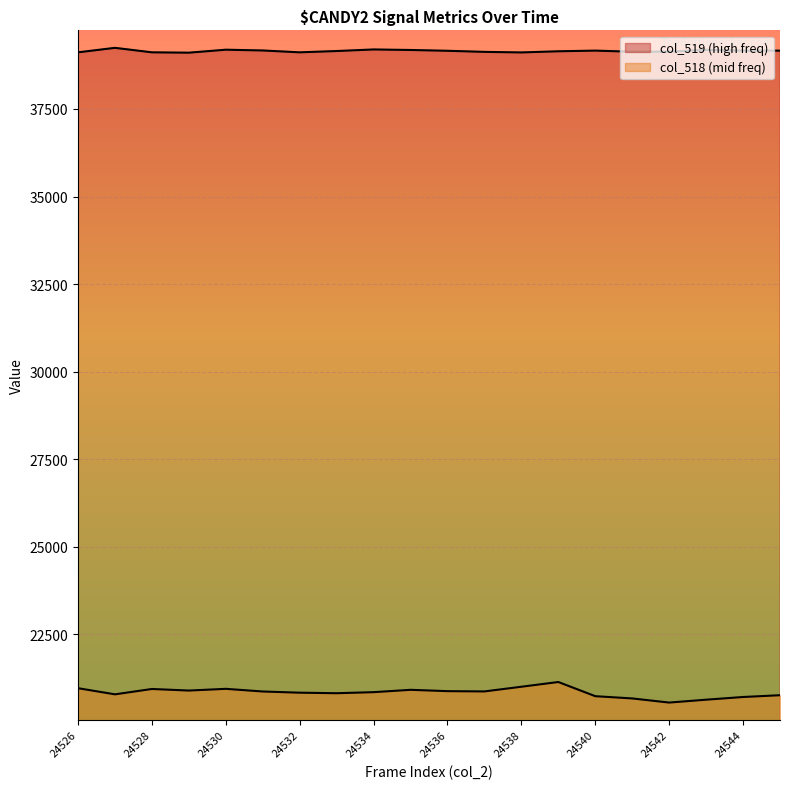

Which series changed the most between 24533 and 24543?

col_518